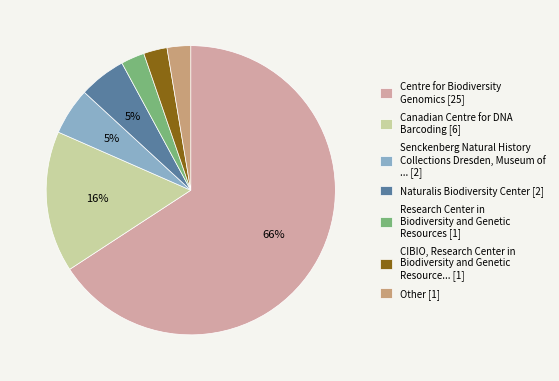

To the nearest percent, what is the average slice percentage?

14%